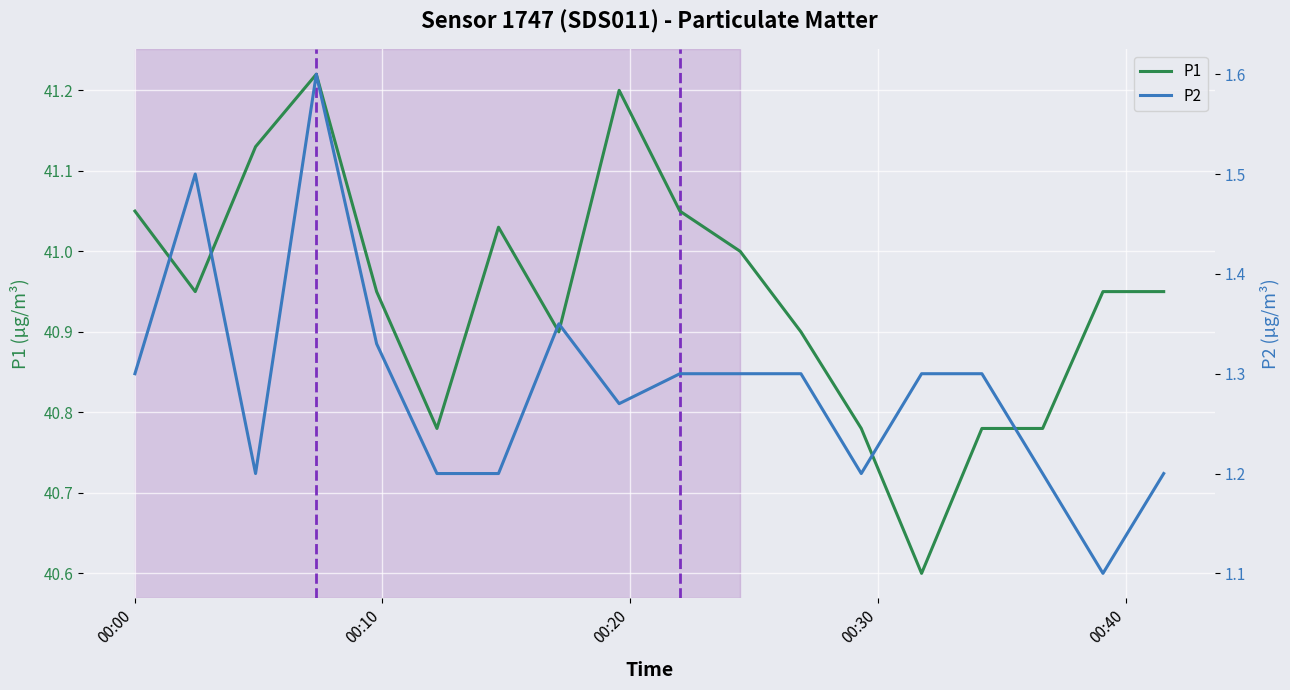

What are all the series names shown in the legend?

P1, P2